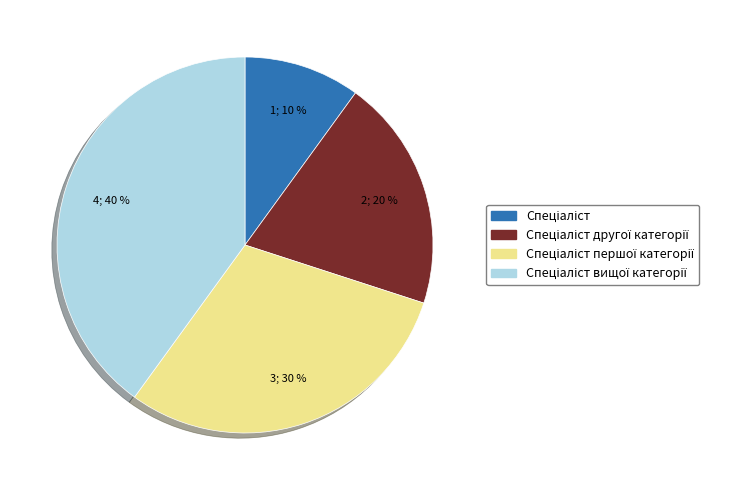

To the nearest percent, what is the difference between the largest and smallest slice percentages?

30%